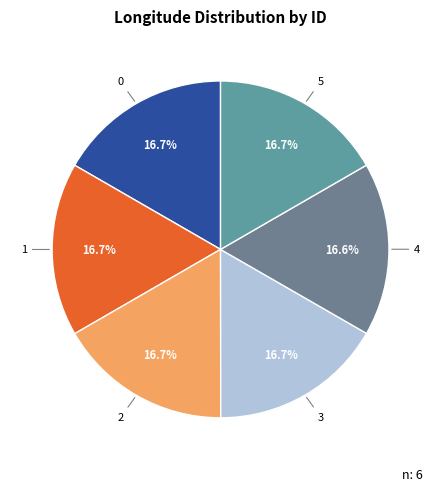

Is there a majority slice in this chart?

No